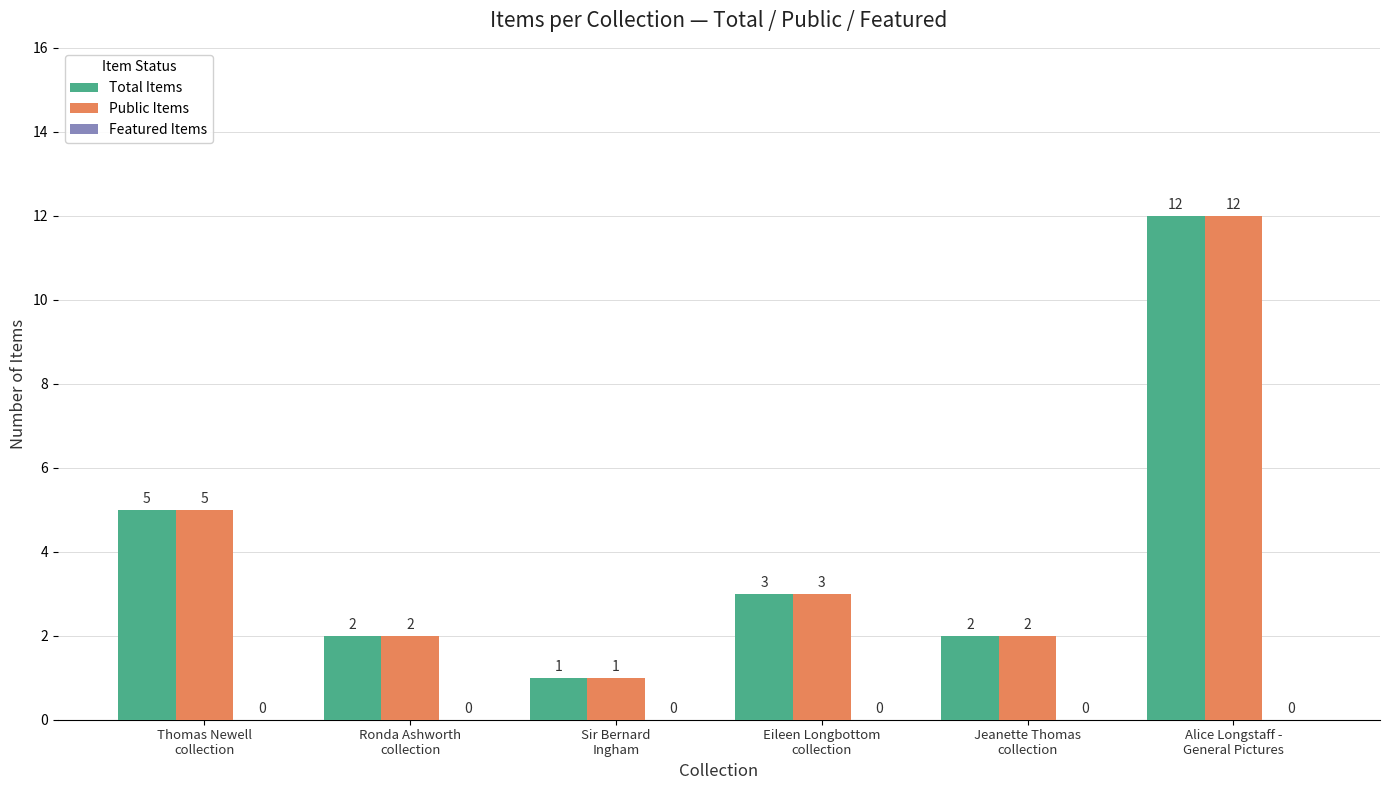

How many bars are there in total?

12